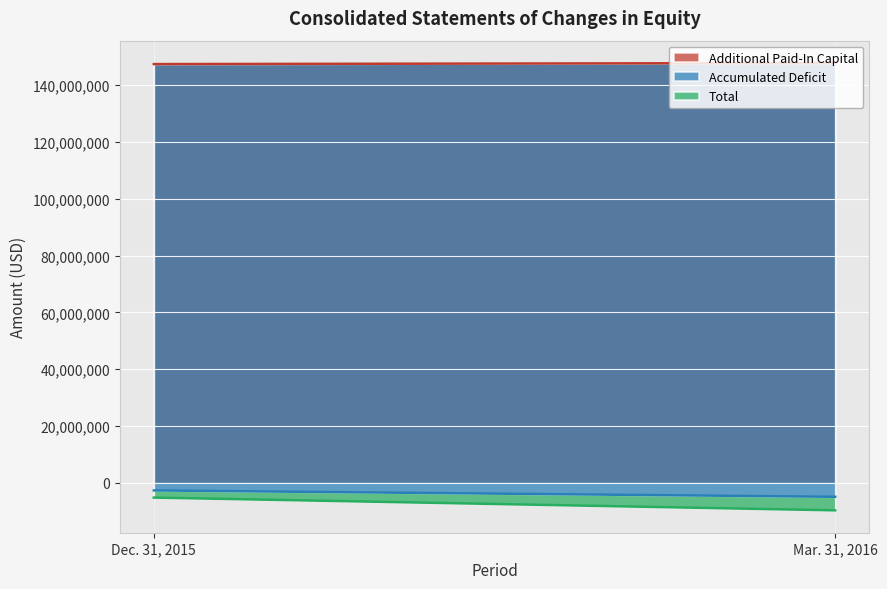

Reading left to right, what are all the values shown in this chart?

Additional Paid-In Capital: Dec. 31, 2015=147412559	Mar. 31, 2016=147785306
Accumulated Deficit: Dec. 31, 2015=-150129933	Mar. 31, 2016=-152751161
Total: Dec. 31, 2015=-2525873	Mar. 31, 2016=-4771584